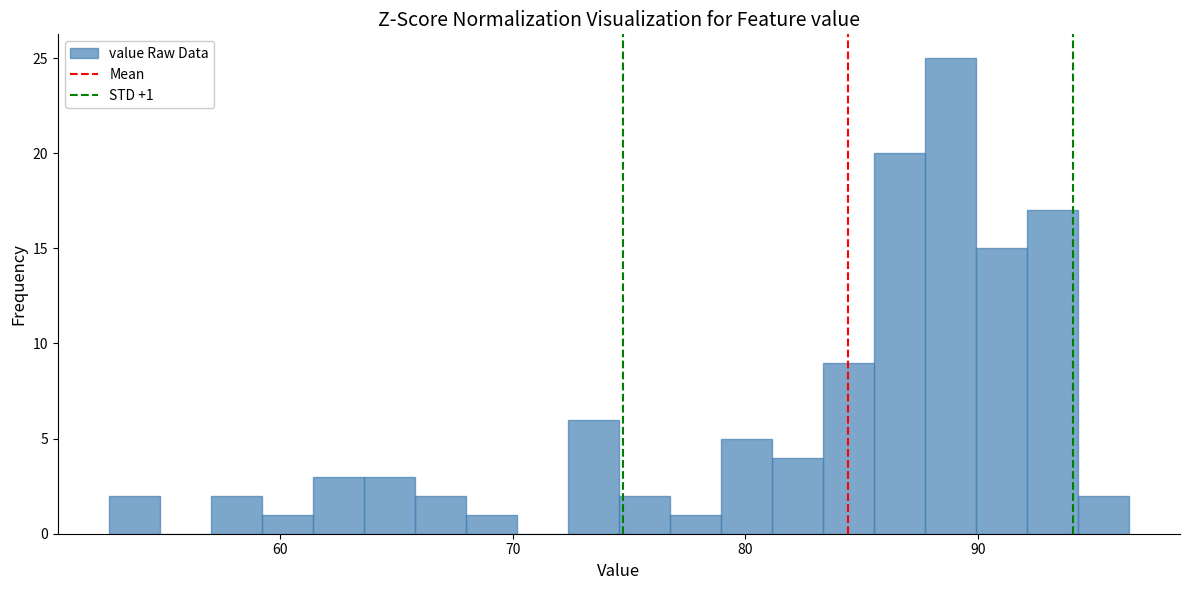

Read against the x-axis, roughly where is the centre of the tallest bar?

89